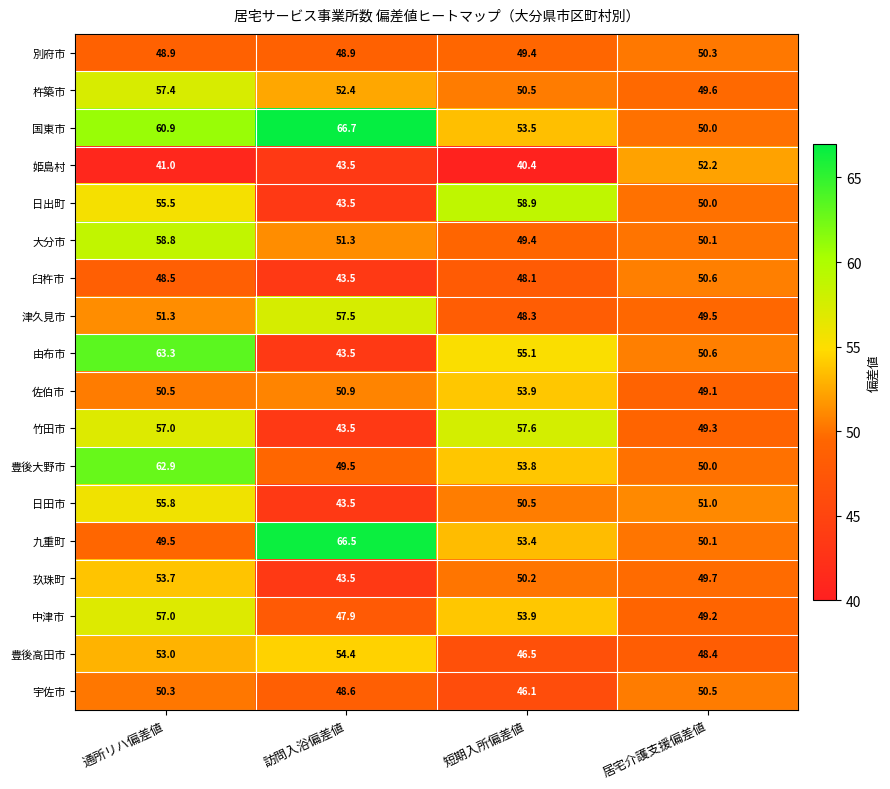

What is the sum of the 由布市 values at 短期入所偏差値 and 訪問入浴偏差値?

98.6